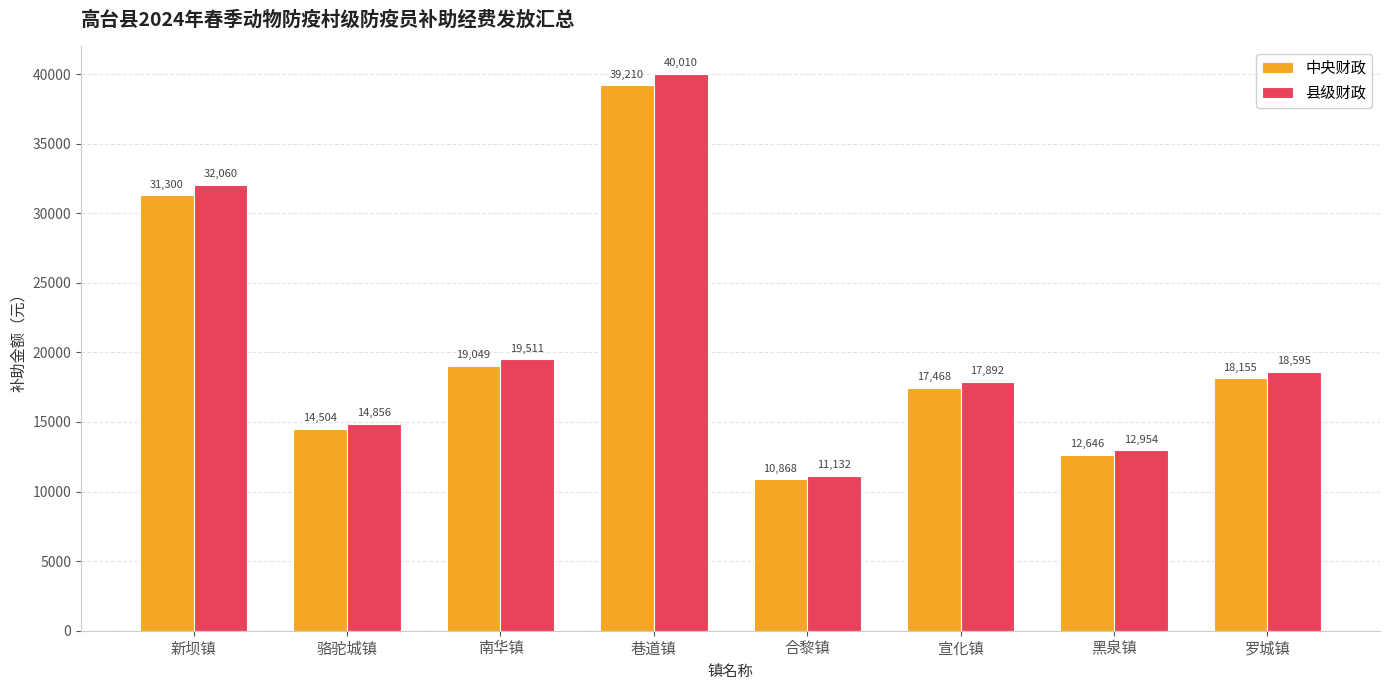

What is the sum of the 县级财政 values at 南华镇 and 合黎镇?

30643